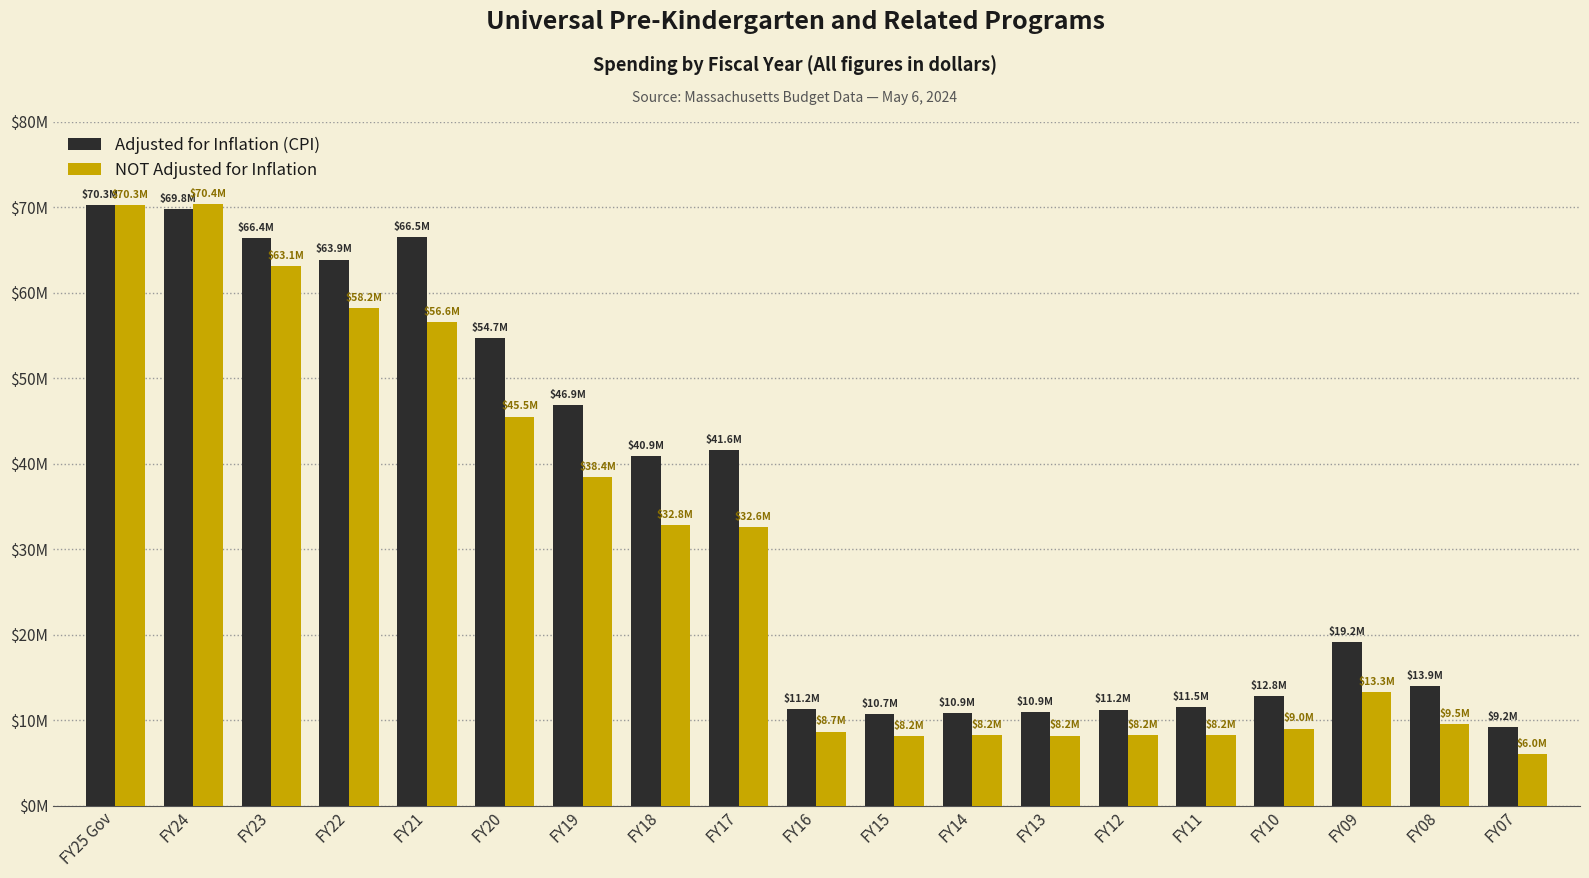

Is the value of NOT Adjusted for Inflation at FY14 greater than the value of Adjusted for Inflation (CPI) at FY24?

No